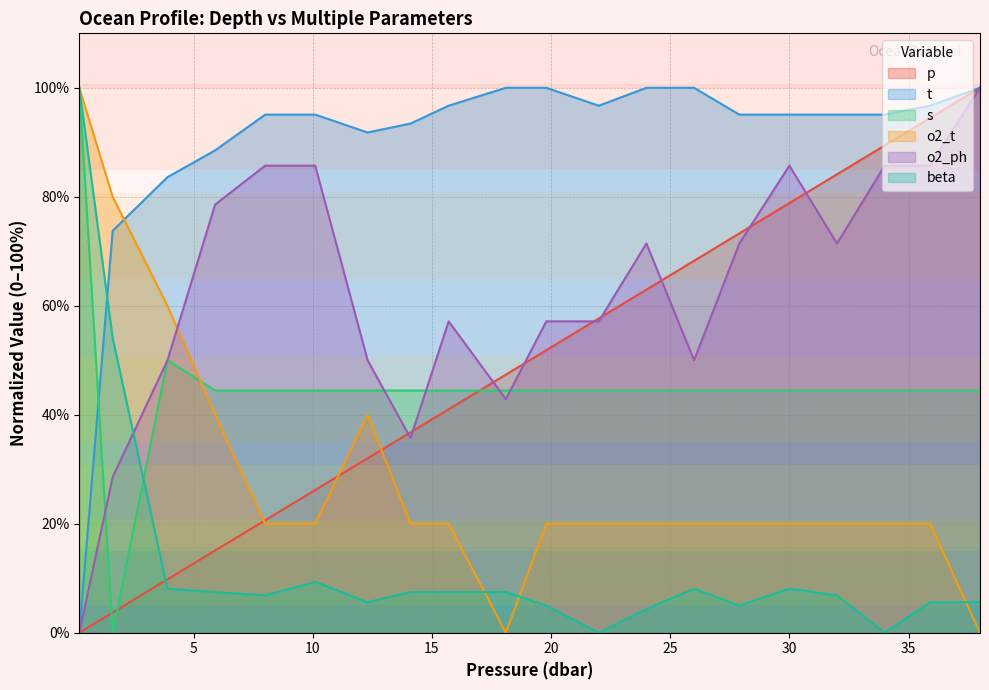

Reading left to right, list all the values displayed in this chart.

p: 0.0	3.7	9.8	15.1	20.6	26.2	32.0	36.8	41.0	47.4	51.9	57.7	63.0	68.3	73.3	78.8	84.1	89.4	94.4	100.0
t: 0.0	73.8	83.6	88.5	95.1	95.1	91.8	93.4	96.7	100.0	100.0	96.7	100.0	100.0	95.1	95.1	95.1	95.1	96.7	100.0
s: 100.0	0.0	50.0	44.4	44.4	44.4	44.4	44.4	44.4	44.4	44.4	44.4	44.4	44.4	44.4	44.4	44.4	44.4	44.4	44.4
o2_t: 100.0	80.0	60.0	40.0	20.0	20.0	40.0	20.0	20.0	0.0	20.0	20.0	20.0	20.0	20.0	20.0	20.0	20.0	20.0	0.0
o2_ph: 0.0	28.6	50.0	78.6	85.7	85.7	50.0	35.7	57.1	42.9	57.1	57.1	71.4	50.0	71.4	85.7	71.4	85.7	85.7	100.0
beta: 100.0	54.0	8.1	7.5	6.8	9.3	5.6	7.5	7.5	7.5	5.0	0.0	4.3	8.1	5.0	8.1	6.8	0.0	5.6	5.6